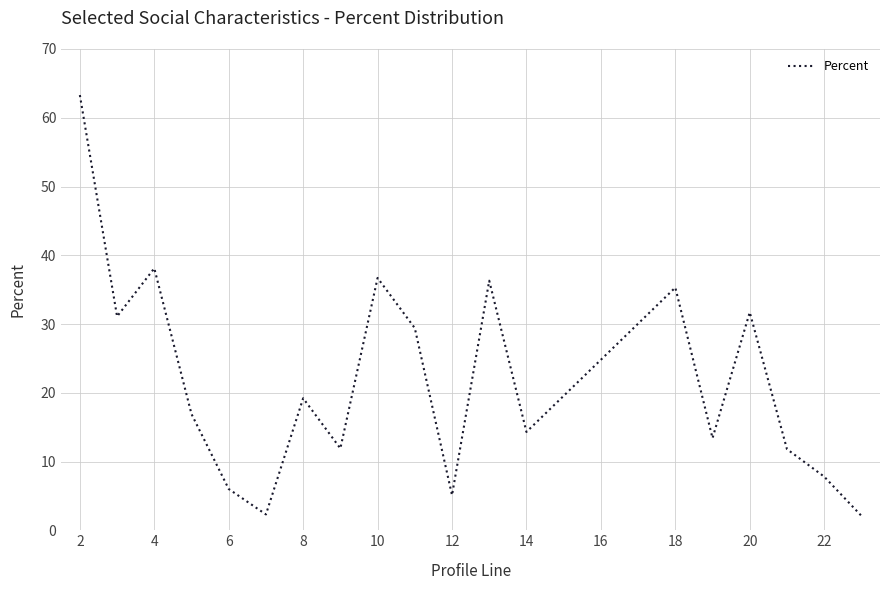

What is the difference between the maximum and minimum values?

61.2